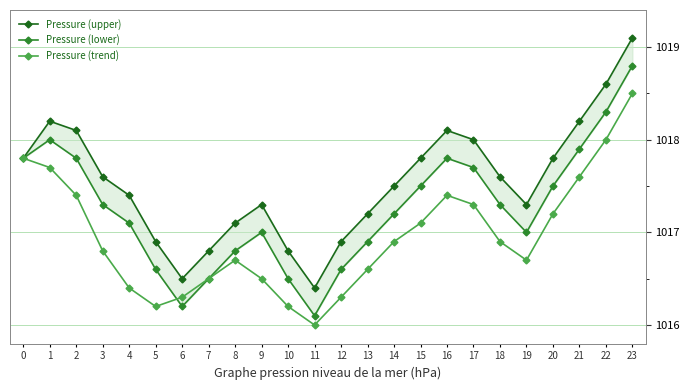

What are all the series names shown in the legend?

Pressure (upper), Pressure (lower), Pressure (trend)